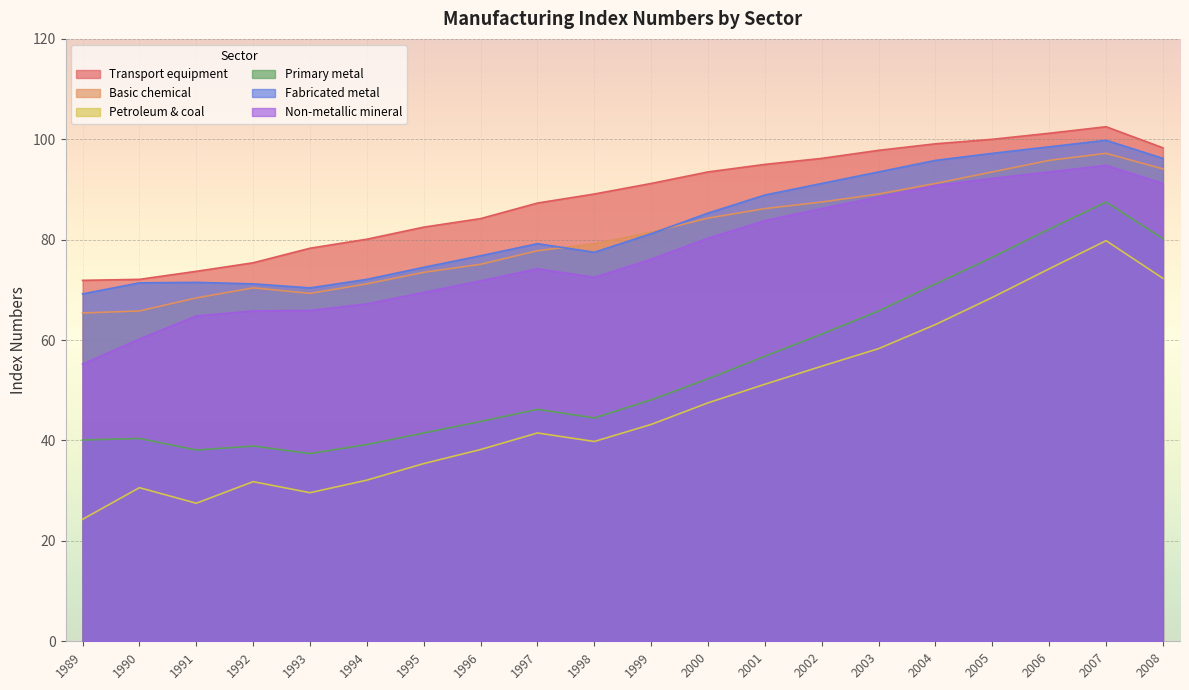

True or false: Primary metal has a value of 114.1 at 2006.

False